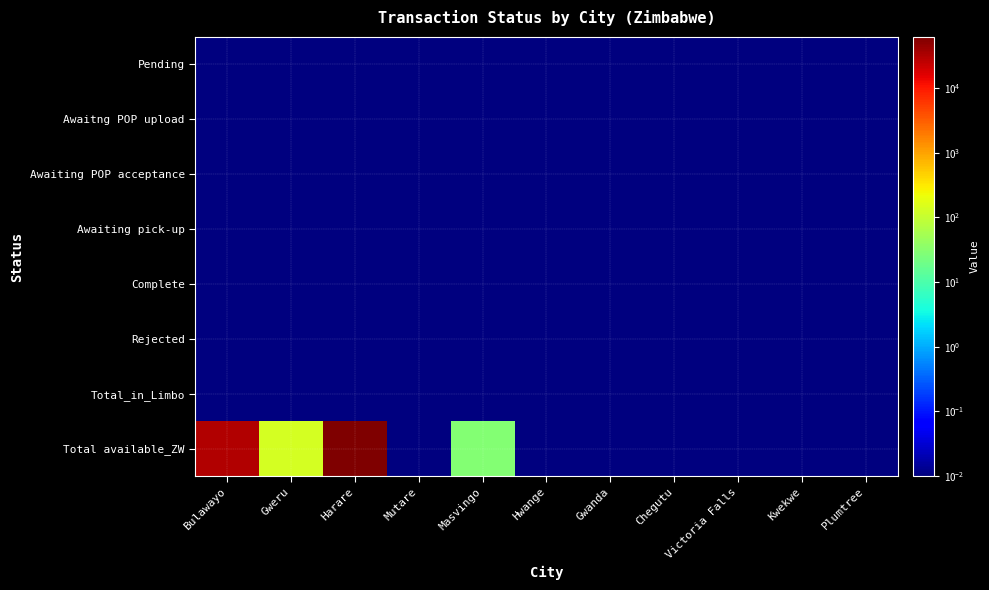

Which series has the largest total across all categories?

Total available_ZW